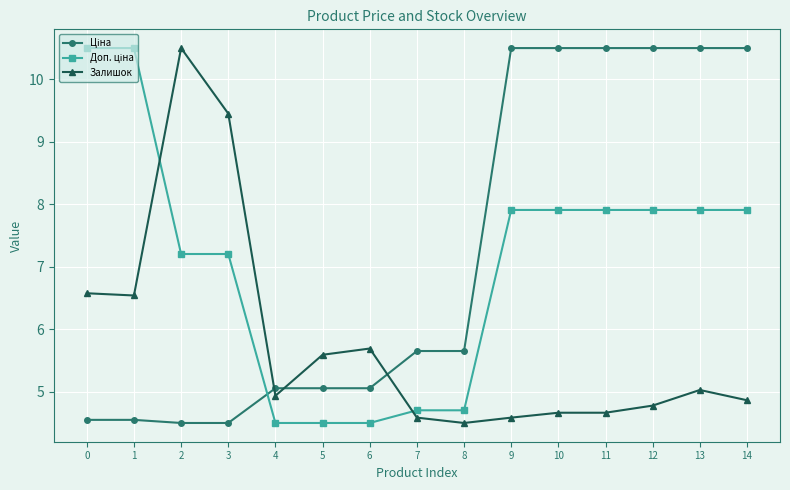

The value of Залишок at 6 is 8.6. True or false?

False